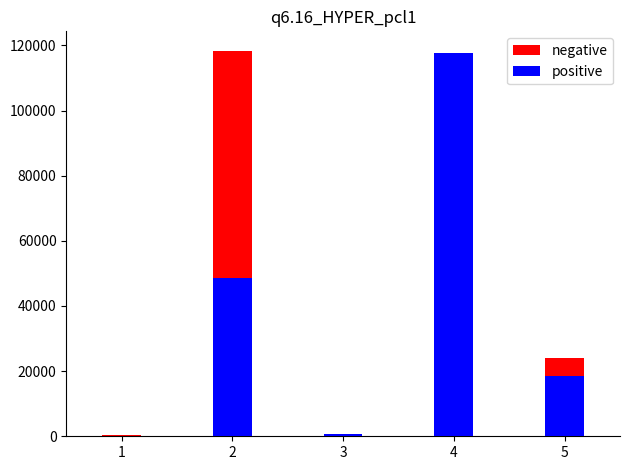

How many data points in negative are less than 24072?

2